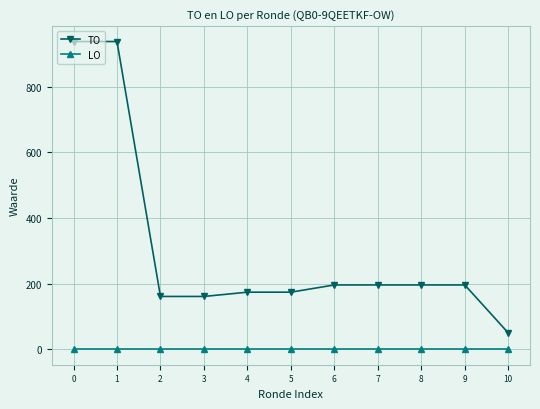

What is the difference between the maximum and minimum values in the TO series?

887